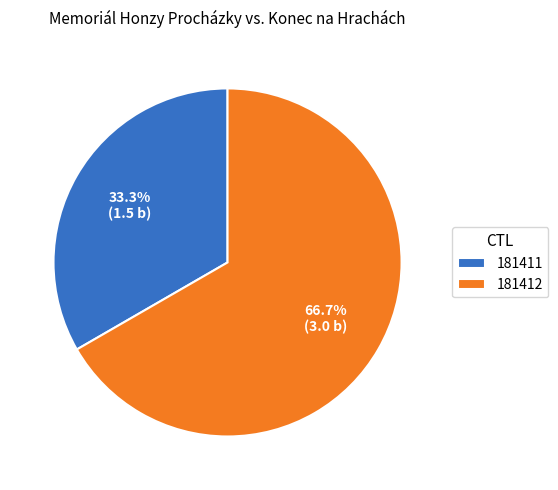

The 181411 slice represents 42% of the pie. True or false?

False